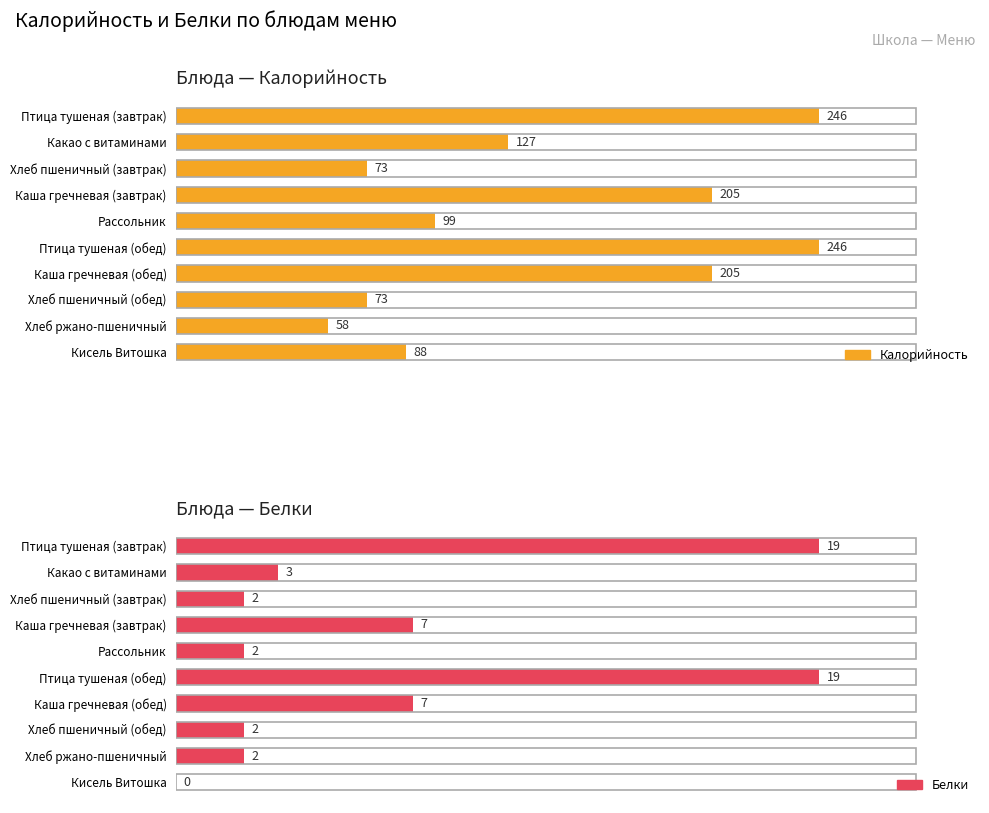

What is the value of the Белки bar at the 3rd from the left?

2